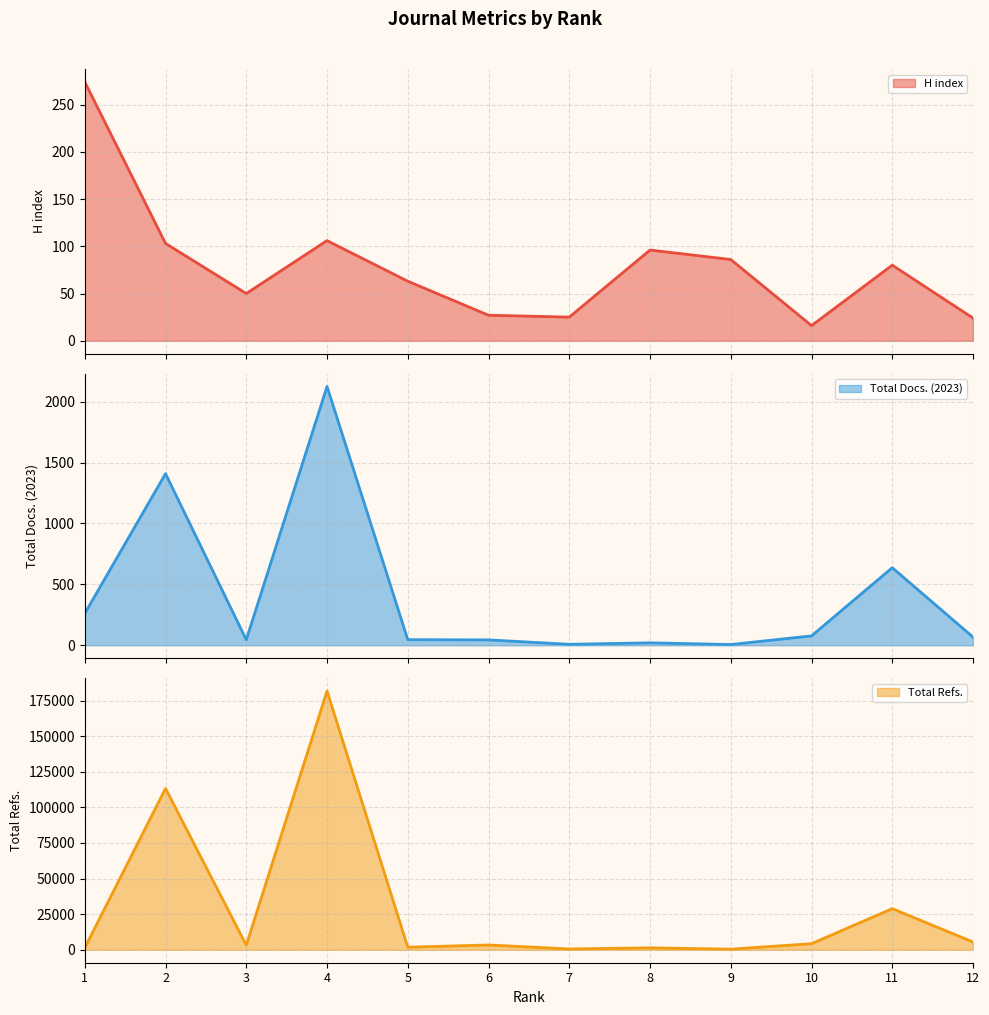

The value of Total Docs. (2023) at 9 is 9. True or false?

False